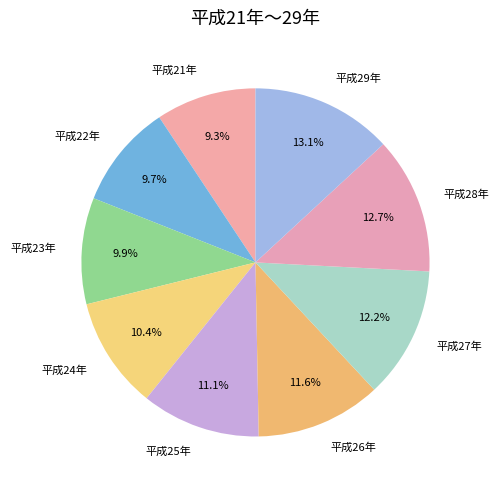

True or false: 平成23年 accounts for 1% of the total.

False